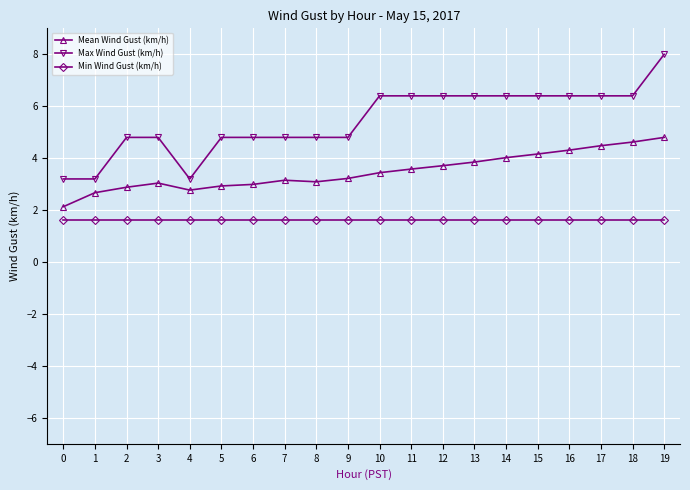

What is the smallest value displayed?

1.6